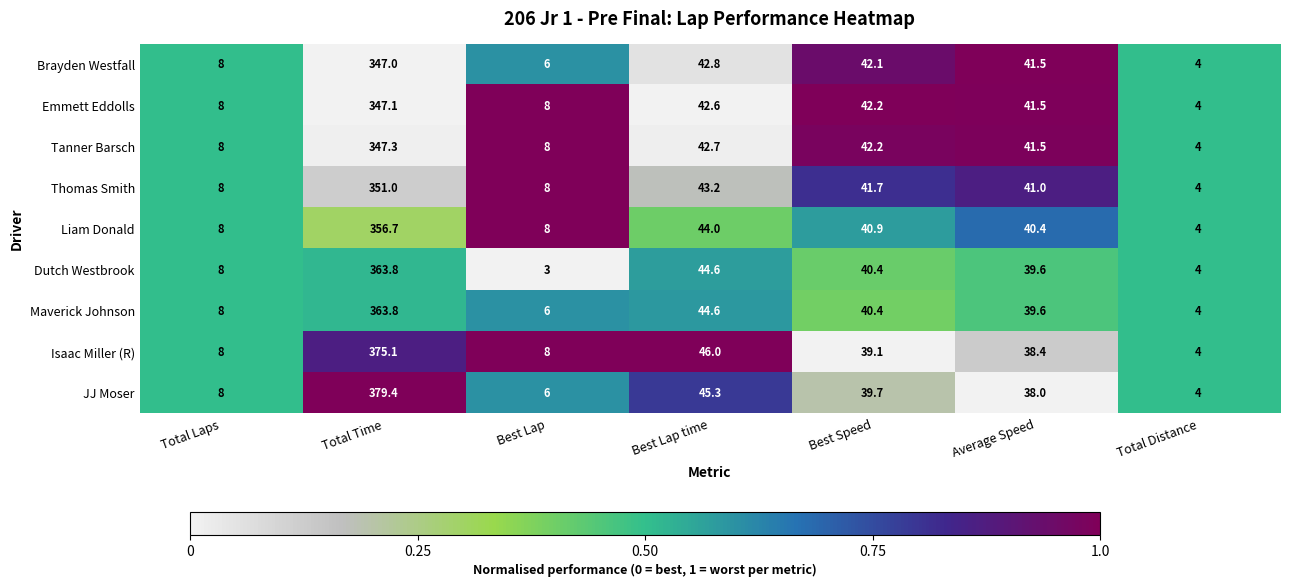

At which category is the sum across all series the highest?

Total Time